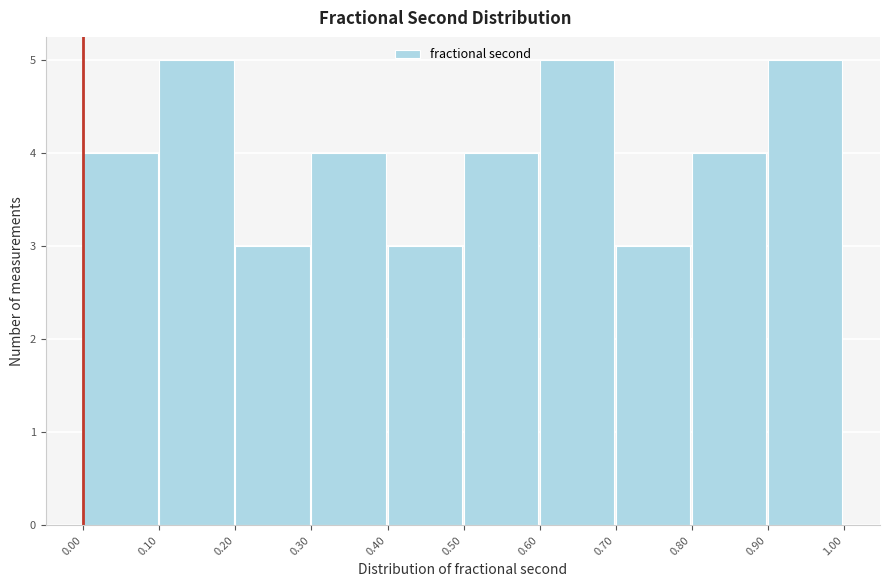

Reading left to right, transcribe this chart: for each bar, give the range it covers on the x-axis and its height. The values are not printed on the chart, so give them approximately, as read against the axis.

0.00 to 0.10: 4
0.10 to 0.20: 5
0.20 to 0.30: 3
0.30 to 0.40: 4
0.40 to 0.50: 3
0.50 to 0.60: 4
0.60 to 0.70: 5
0.70 to 0.80: 3
0.80 to 0.90: 4
0.90 to 1.00: 5